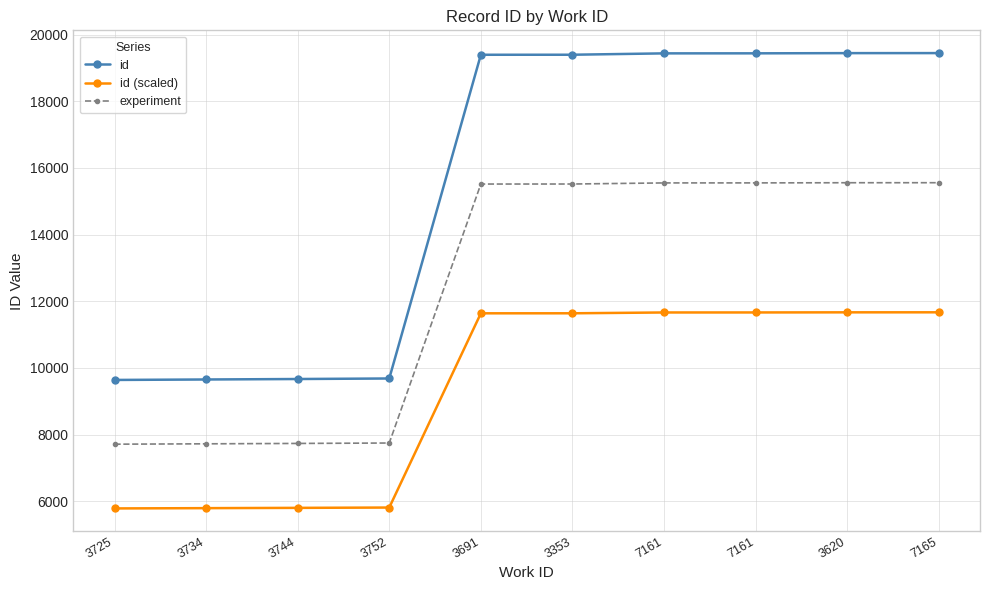

Does the chart have visible grid lines?

Yes